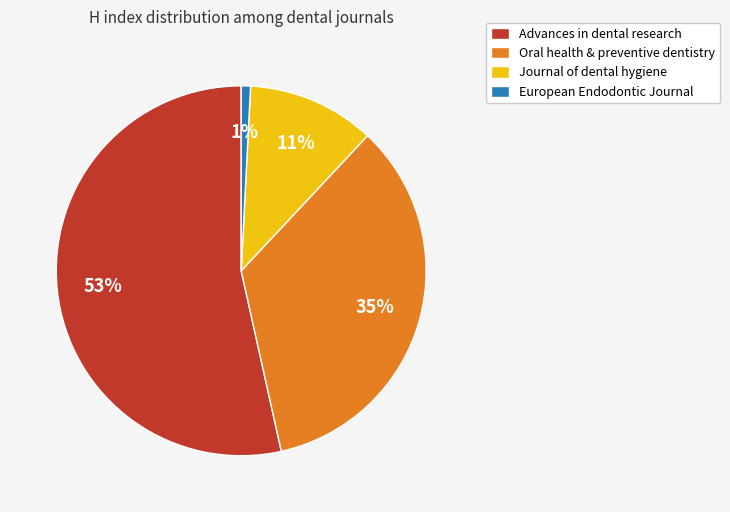

To the nearest percent, what percentage of the pie is European Endodontic Journal?

1%